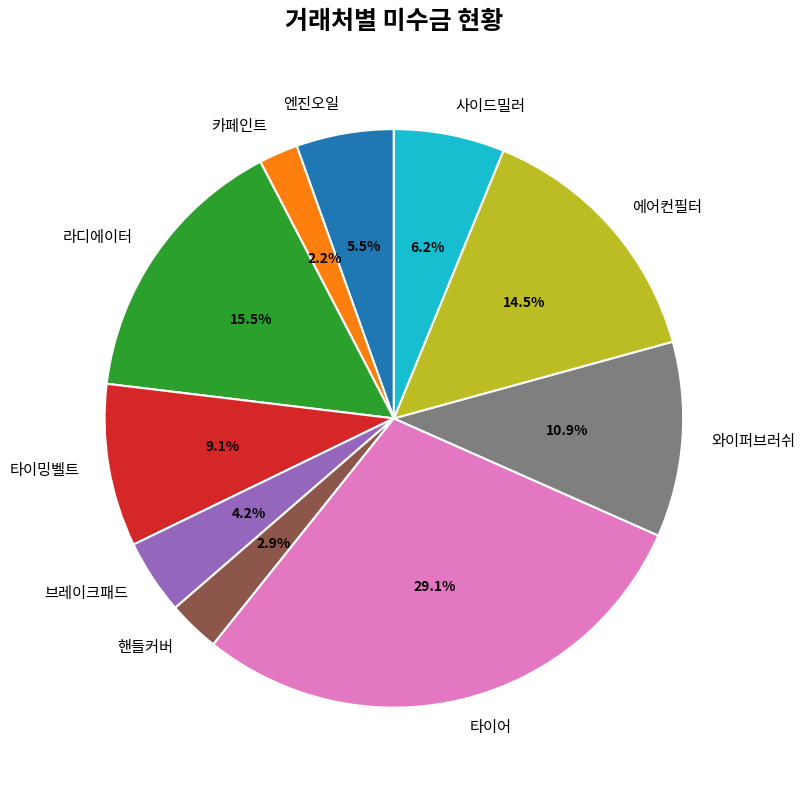

How many segments does this pie chart have?

10